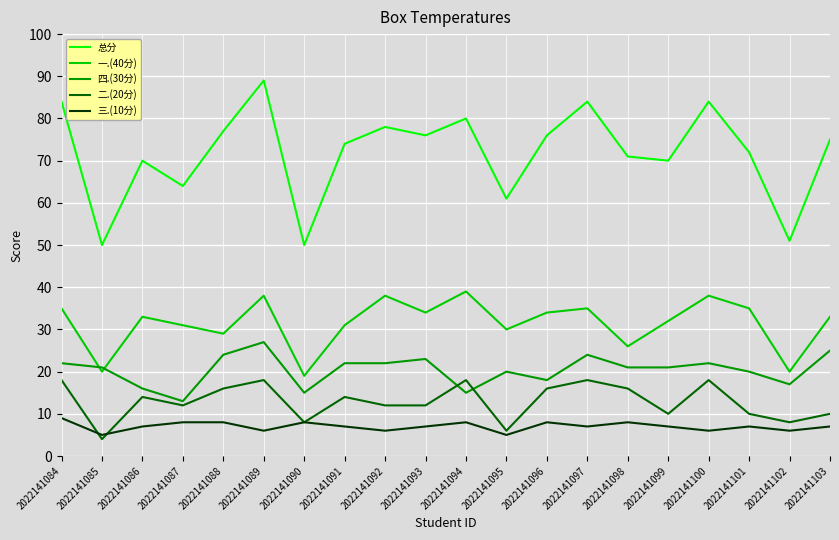

True or false: 四.(30分) and 总分 cross at least once.

False